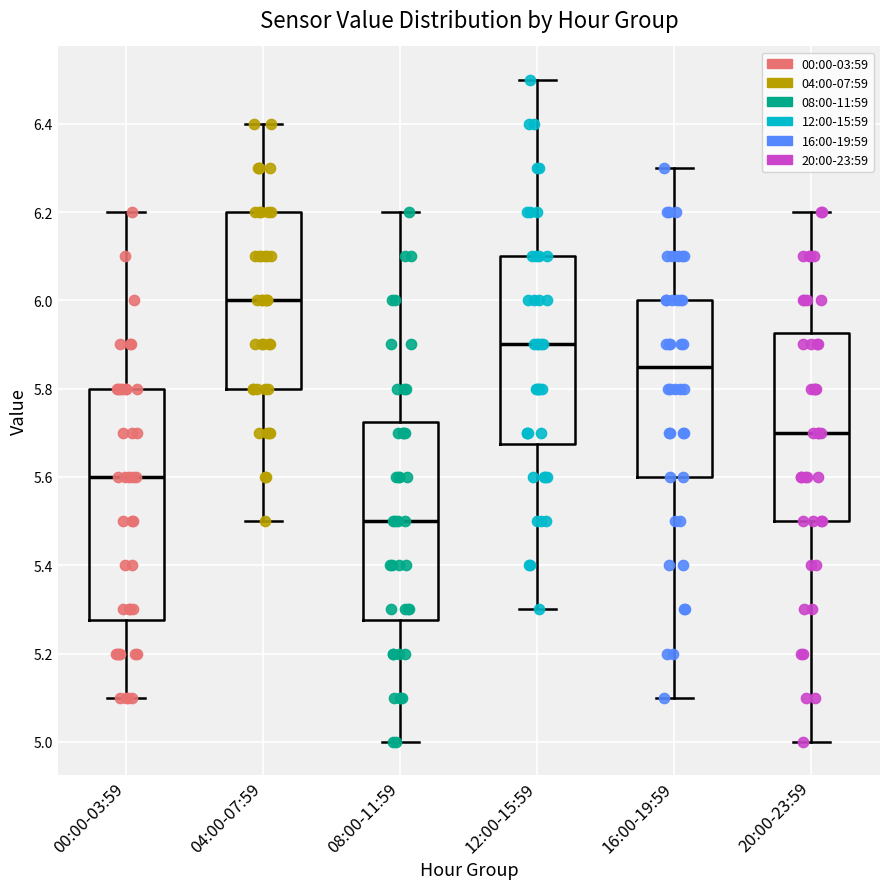

Which box is the tallest, from its lower edge to its upper edge?

00:00-03:59